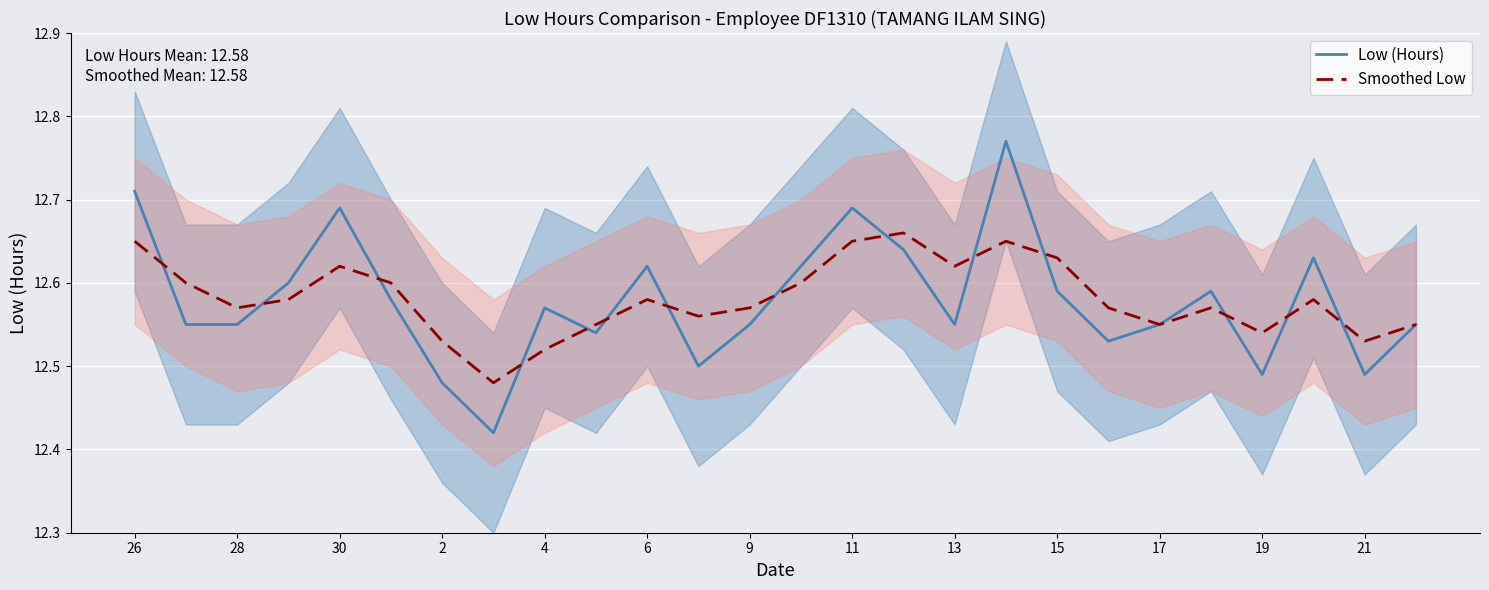

Which series has the widest spread of values?

Low (Hours)